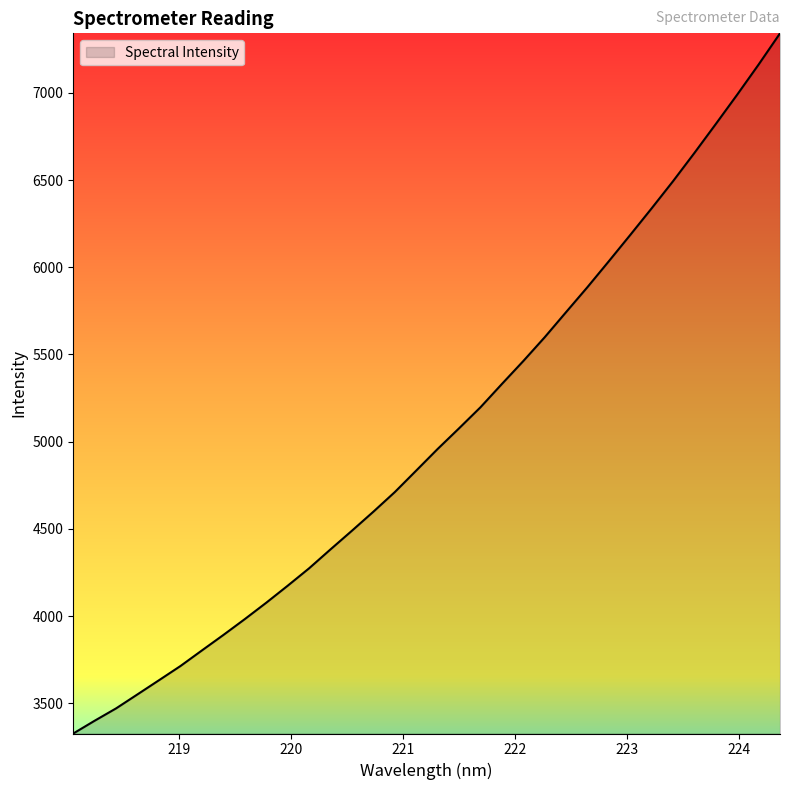

What is the maximum value shown in the chart?

7341.1